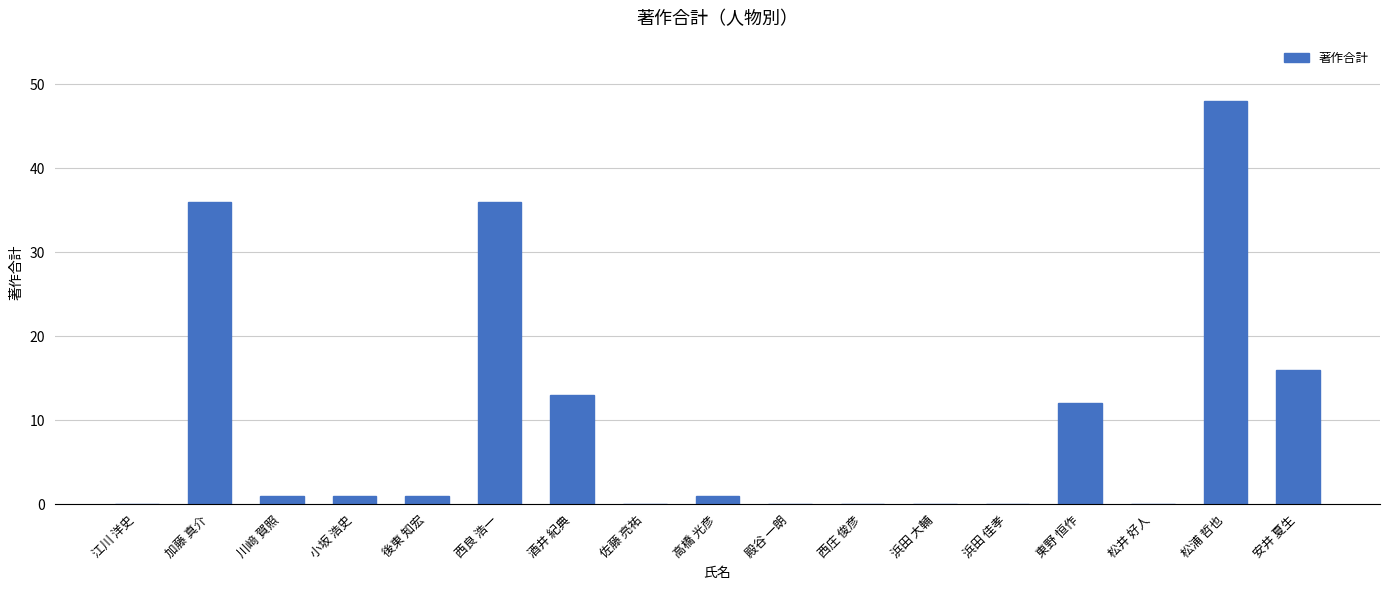

Reading left to right, what are all the values shown in this chart?

江川 洋史=0	加藤 真介=36	川﨑 賀照=1	小坂 浩史=1	後東 知宏=1	西良 浩一=36	酒井 紀典=13	佐藤 亮祐=0	高橋 光彦=1	殿谷 一朗=0	西庄 俊彦=0	浜田 大輔=0	浜田 佳孝=0	東野 恒作=12	松井 好人=0	松浦 哲也=48	安井 夏生=16